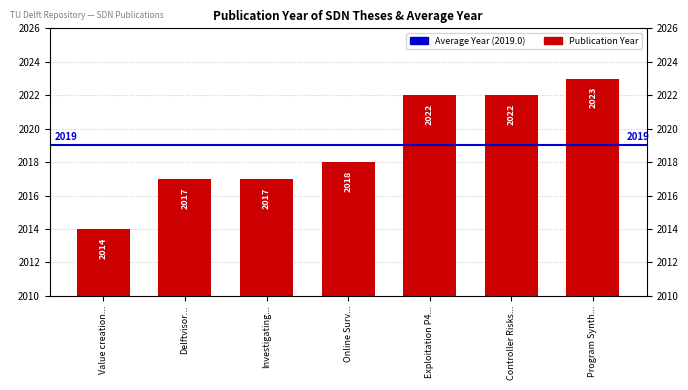

What is the sum of the values at 2017 and 2022?

4039